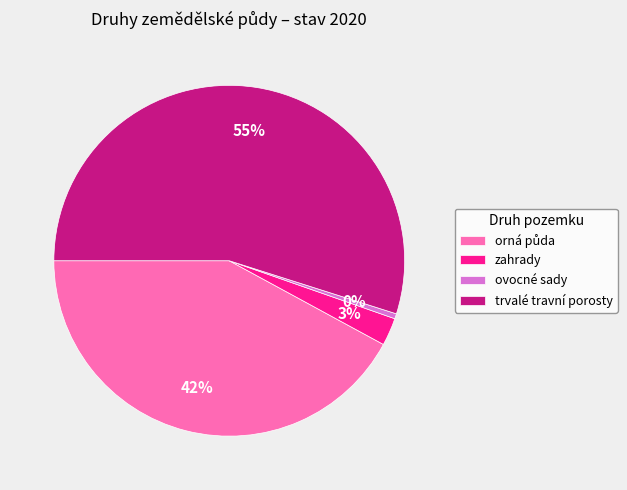

To the nearest percent, what is the average slice percentage?

25%